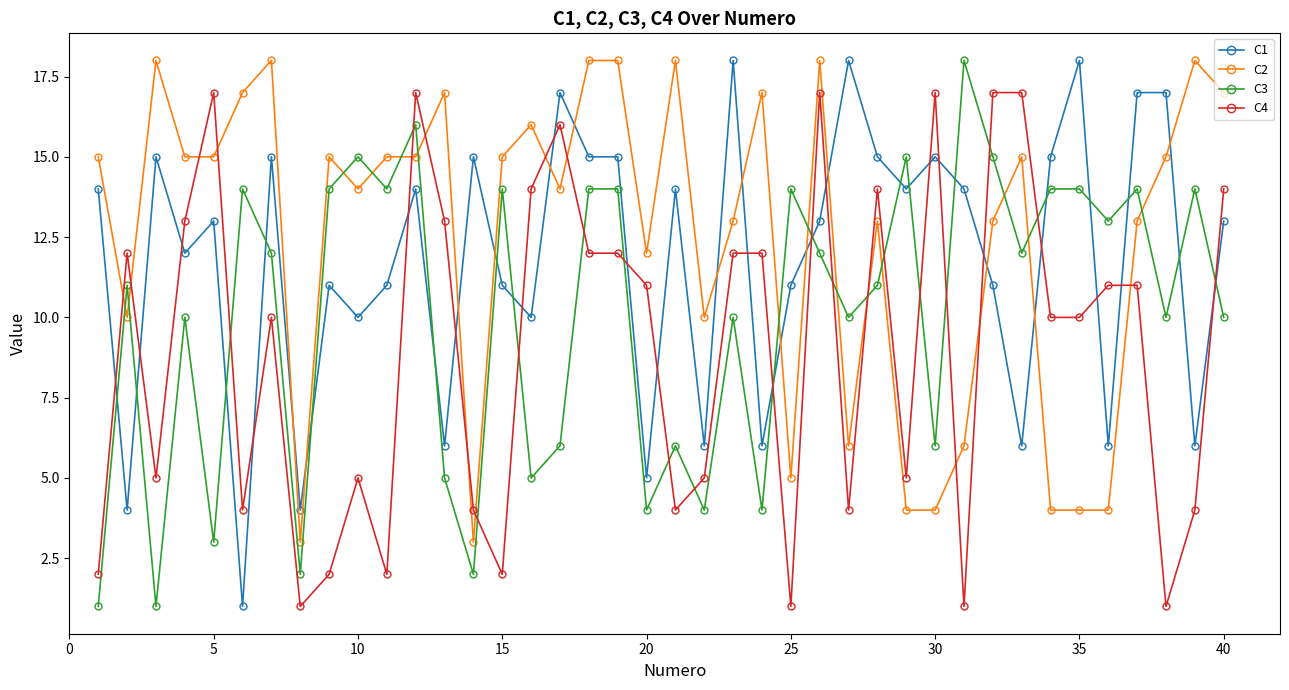

What is the value of the C1 point at the 26th from the left?

13